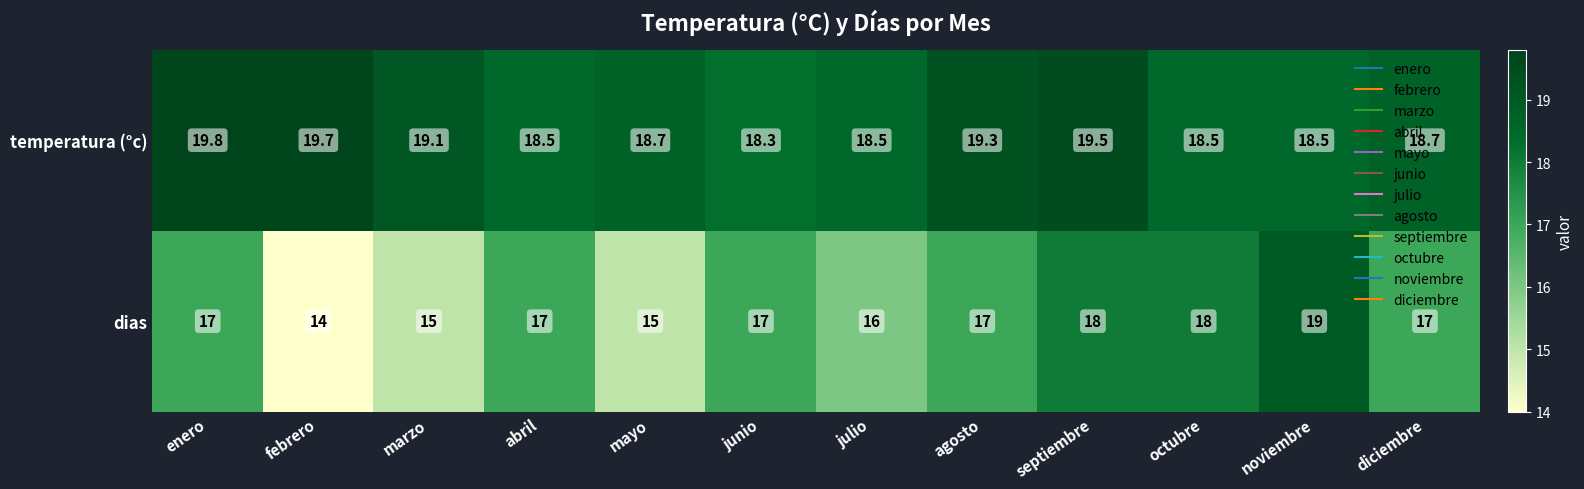

How many categories are shown in the chart?

12